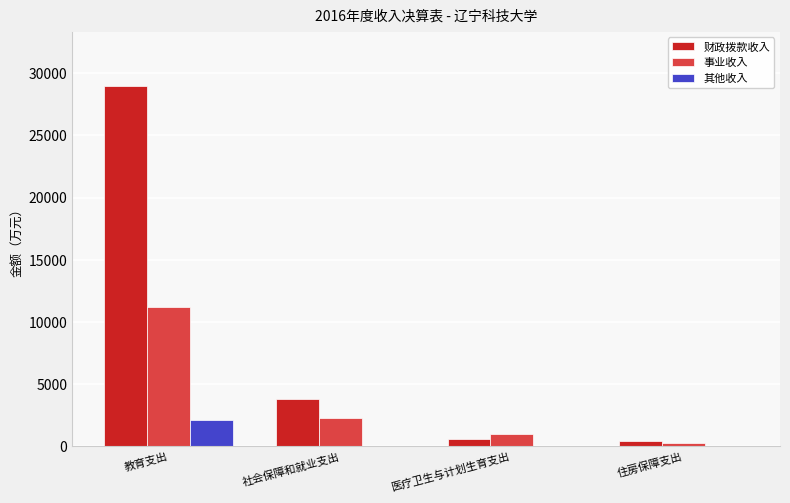

Which series has the largest range (max minus min)?

财政拨款收入